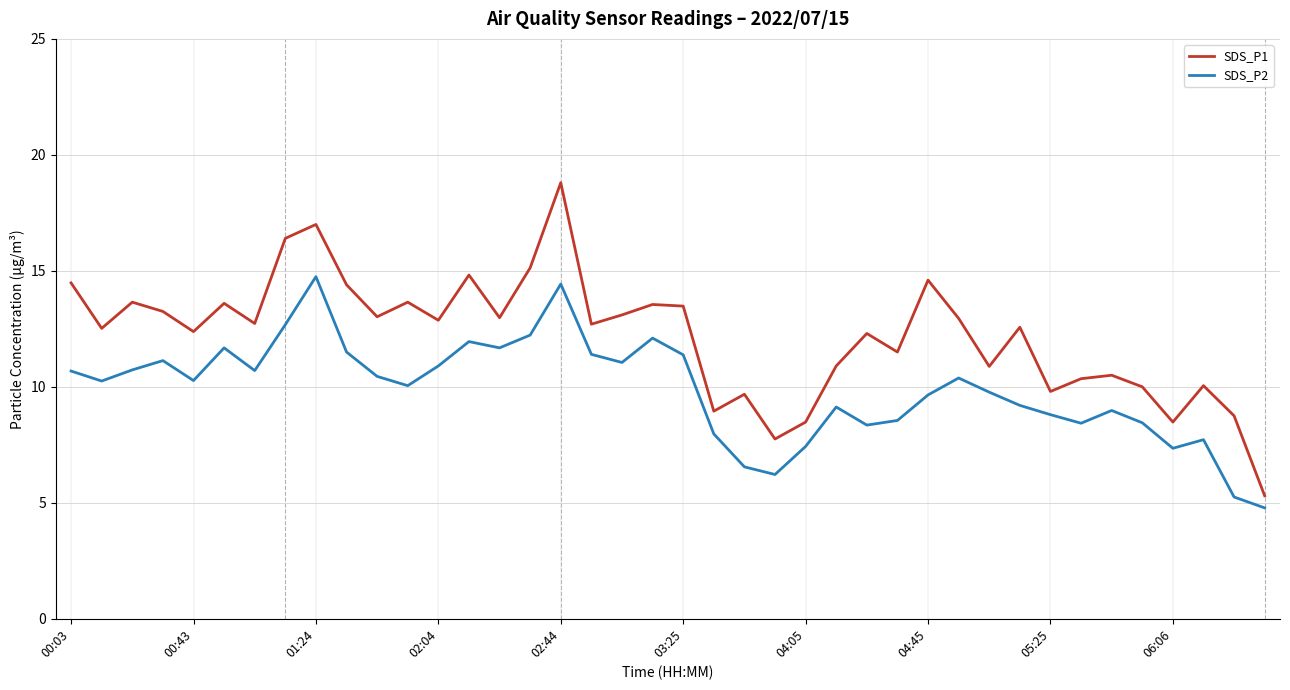

What is the difference between the maximum and minimum values in the SDS_P2 series?

10.0